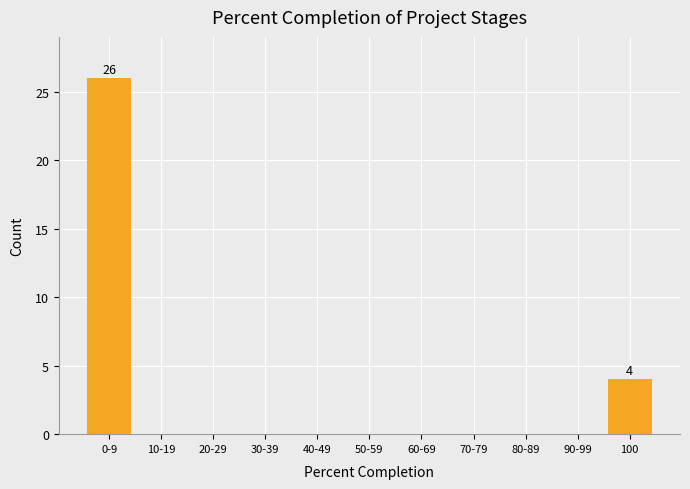

Reading left to right, transcribe all the data shown in this chart.

0-9=26	10-19=0	20-29=0	30-39=0	40-49=0	50-59=0	60-69=0	70-79=0	80-89=0	90-99=0	100=4